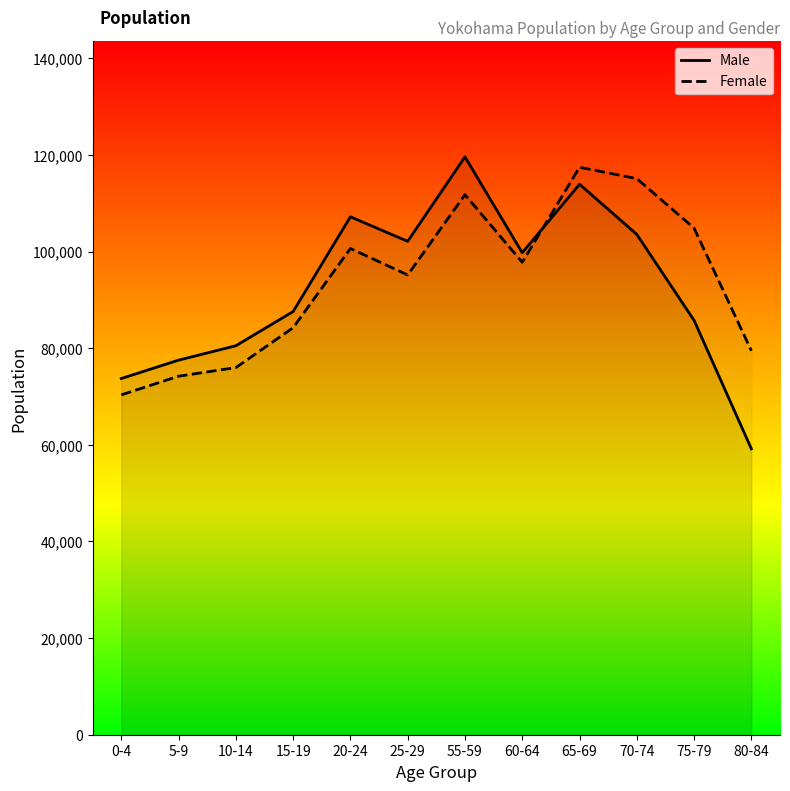

List the series in order of their overall mean, highest first.

Female, Male